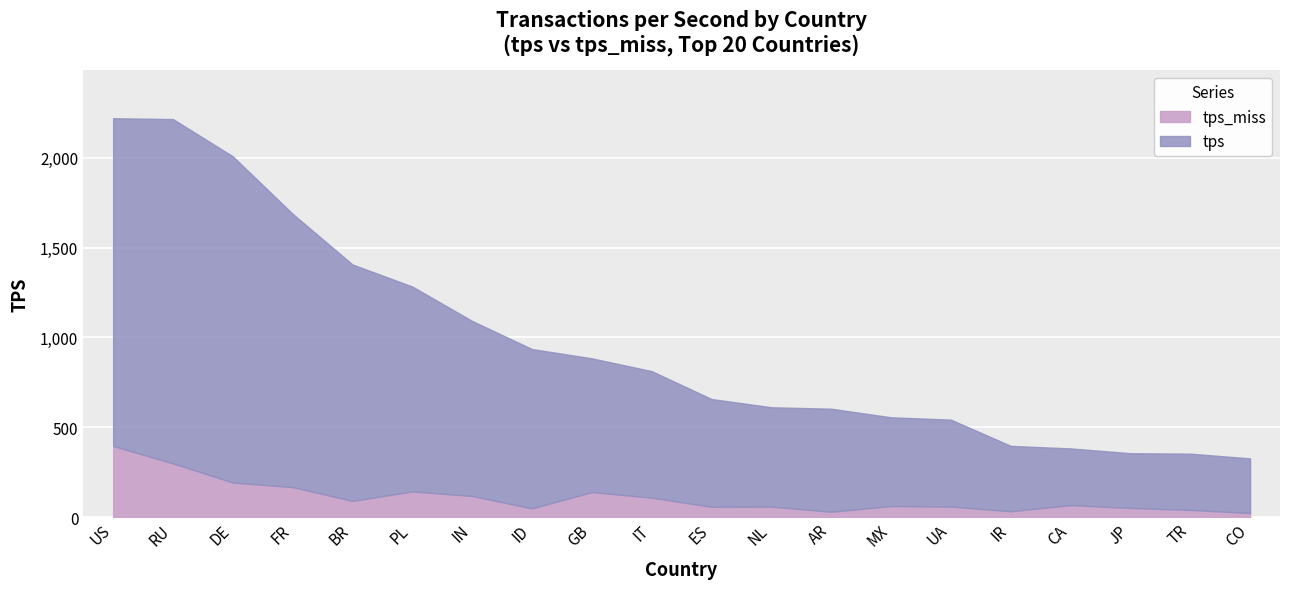

Rank the series by their average value, from lowest to highest.

tps_miss, tps